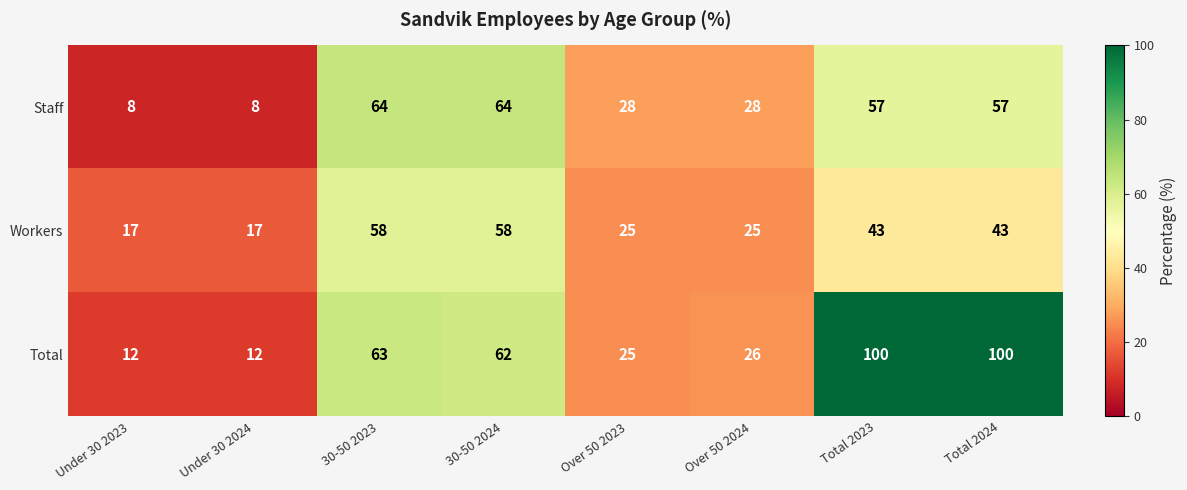

What is the smallest value displayed?

8